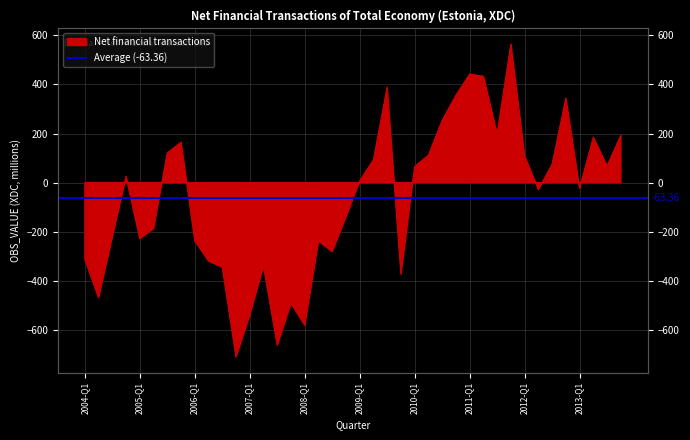

Reading right to left, extract all data points from this chart.

2013-Q4=192.1	2013-Q3=67.5	2013-Q2=184.7	2013-Q1=-22.5	2012-Q4=343.6	2012-Q3=74.4	2012-Q2=-28.3	2012-Q1=107.7	2011-Q4=564.2	2011-Q3=197.6	2011-Q2=432.8	2011-Q1=441.5	2010-Q4=355.5	2010-Q3=253.3	2010-Q2=111.7	2010-Q1=65.1	2009-Q4=-372.8	2009-Q3=388.8	2009-Q2=93.0	2009-Q1=6.6	2008-Q4=-139.4	2008-Q3=-281.1	2008-Q2=-237.9	2008-Q1=-581.2	2007-Q4=-491.5	2007-Q3=-662.4	2007-Q2=-339.3	2007-Q1=-539.2	2006-Q4=-710.0	2006-Q3=-344.8	2006-Q2=-319.6	2006-Q1=-236.8	2005-Q4=164.4	2005-Q3=120.5	2005-Q2=-187.2	2005-Q1=-228.5	2004-Q4=25.1	2004-Q3=-220.9	2004-Q2=-468.6	2004-Q1=-312.1